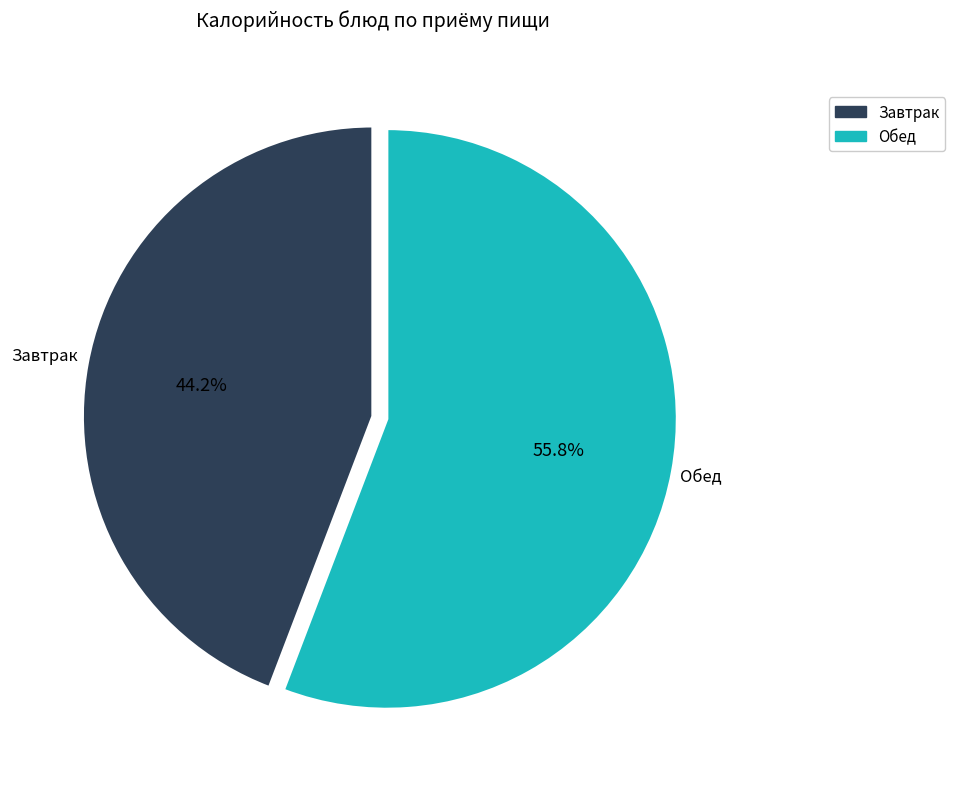

How many slices are in this pie chart?

2